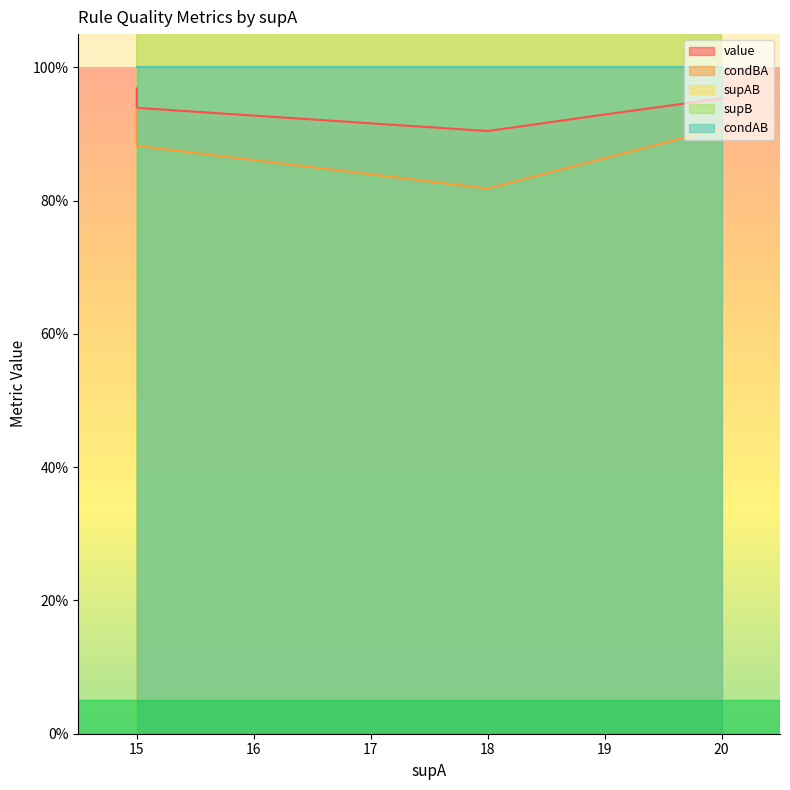

True or false: value and condAB cross at least once.

False